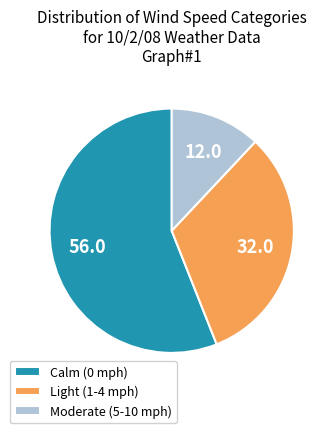

Which slice represents more than half of the pie?

Calm (0 mph)